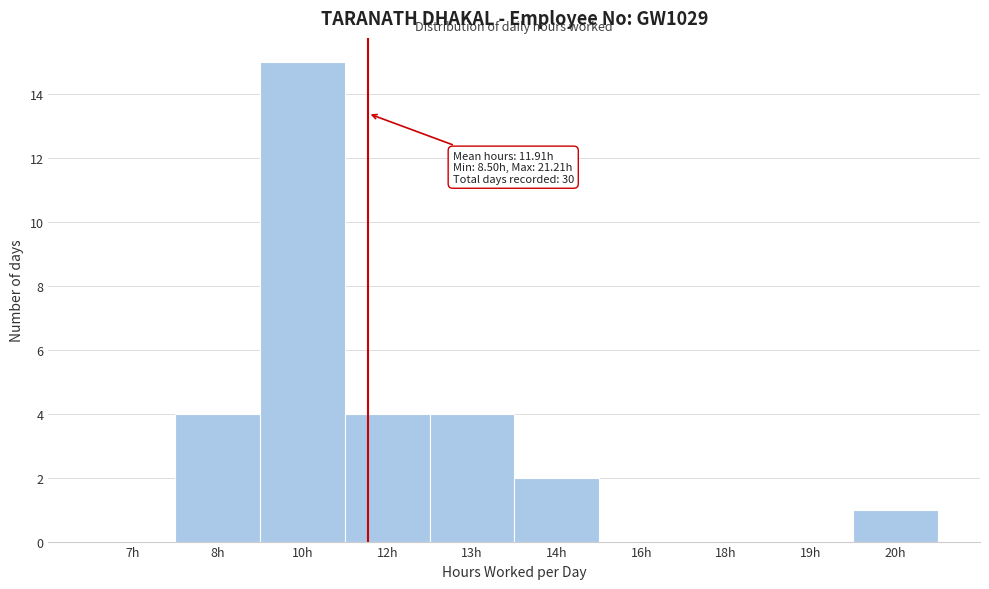

Reading right to left, list all the values displayed in this chart.

20h=1	19h=0	18h=0	16h=0	14h=2	13h=4	12h=4	10h=15	8h=4	7h=0